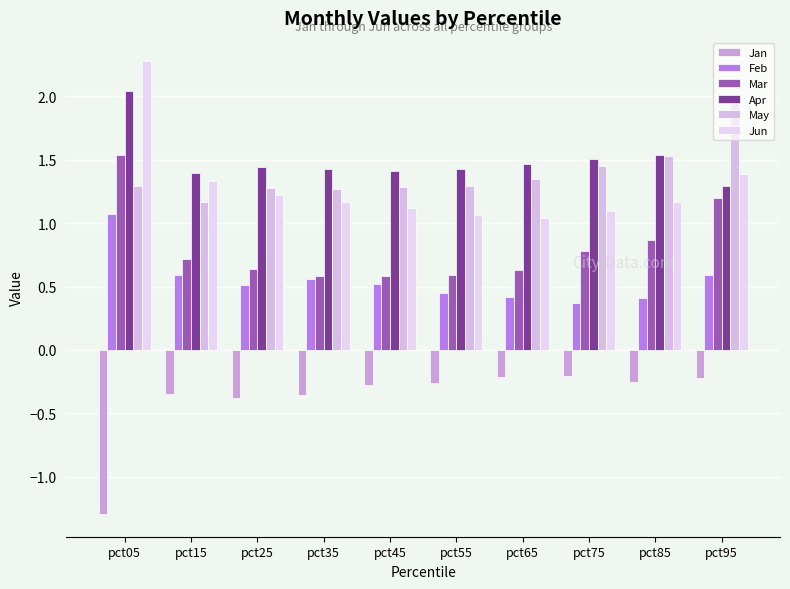

Count the Mar values in the range 0 to 1.

8